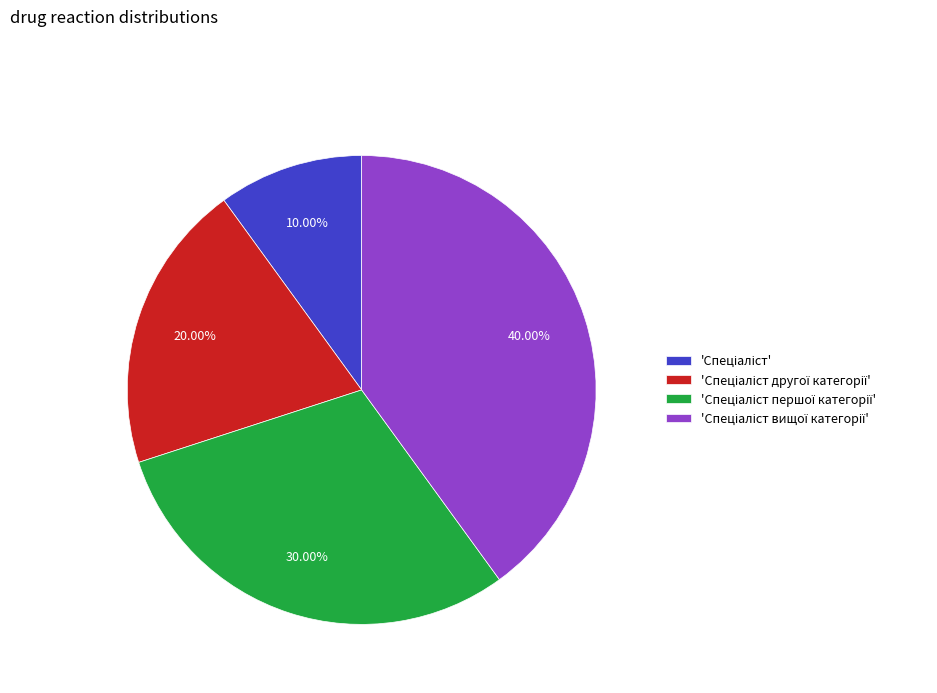

Is there any slice that represents more than half of the pie?

No